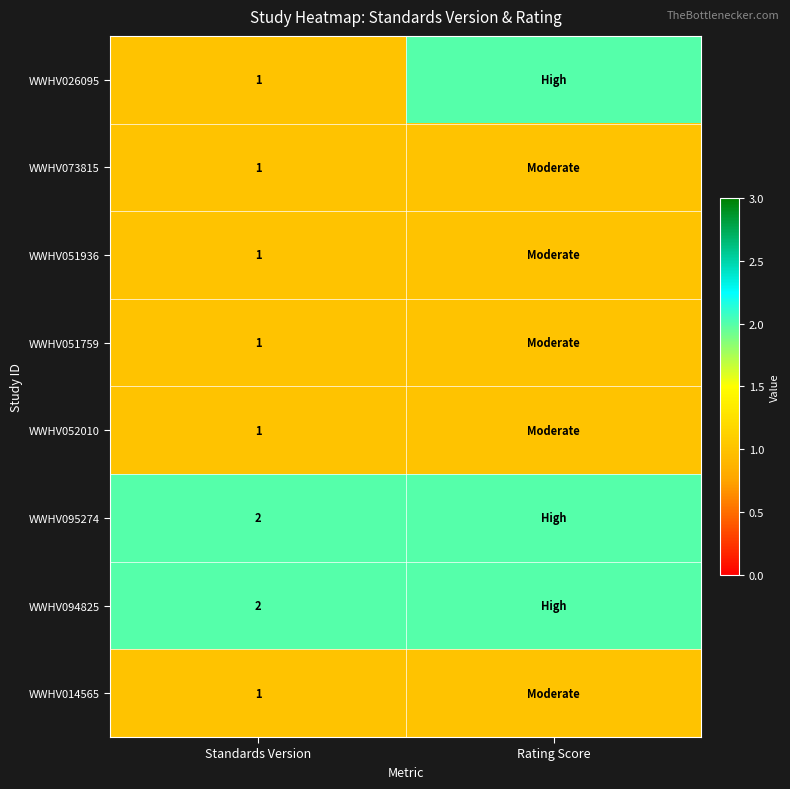

The value of WWHV052010 at Standards Version is 1. True or false?

True